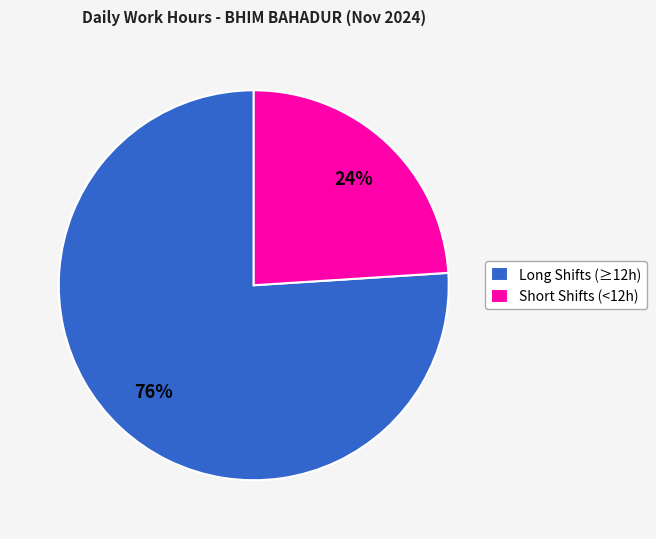

To the nearest percent, what is the difference between the largest and smallest slice percentages?

52%